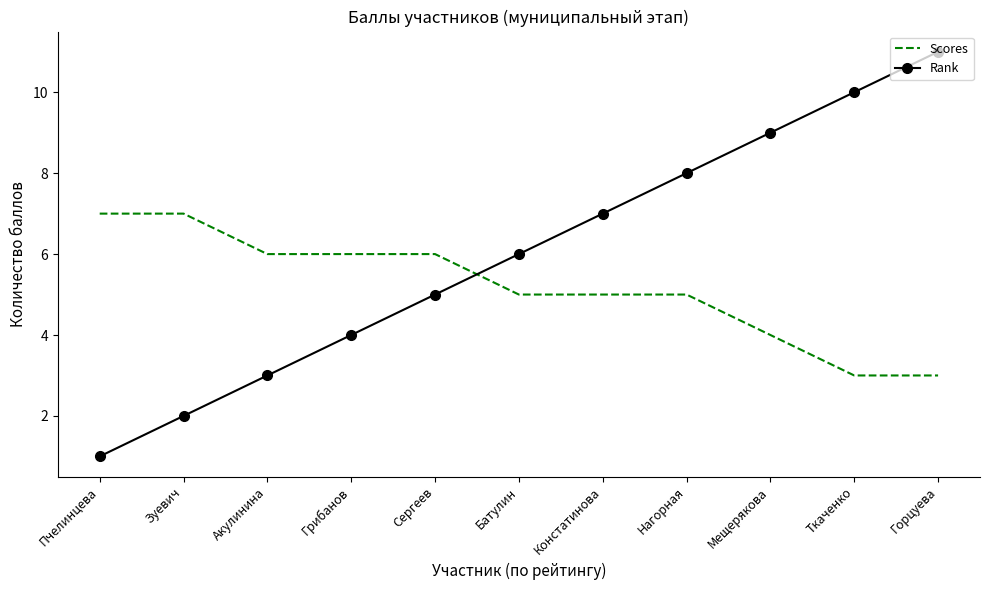

Reading left to right, extract all data points from this chart.

Scores: Пчелинцева=7	Зуевич=7	Акулинина=6	Грибанов=6	Сергеев=6	Батулин=5	Констатинова=5	Нагорная=5	Мещерякова=4	Ткаченко=3	Горцуева=3
Rank: Пчелинцева=1	Зуевич=2	Акулинина=3	Грибанов=4	Сергеев=5	Батулин=6	Констатинова=7	Нагорная=8	Мещерякова=9	Ткаченко=10	Горцуева=11